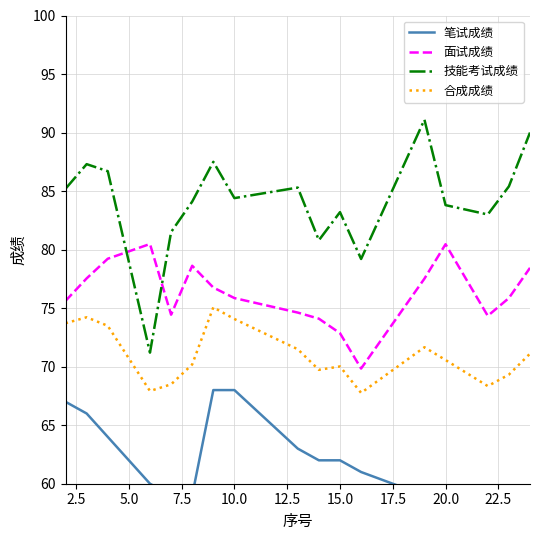

Rank the series by their average value, from highest to lowest.

技能考试成绩, 面试成绩, 合成成绩, 笔试成绩